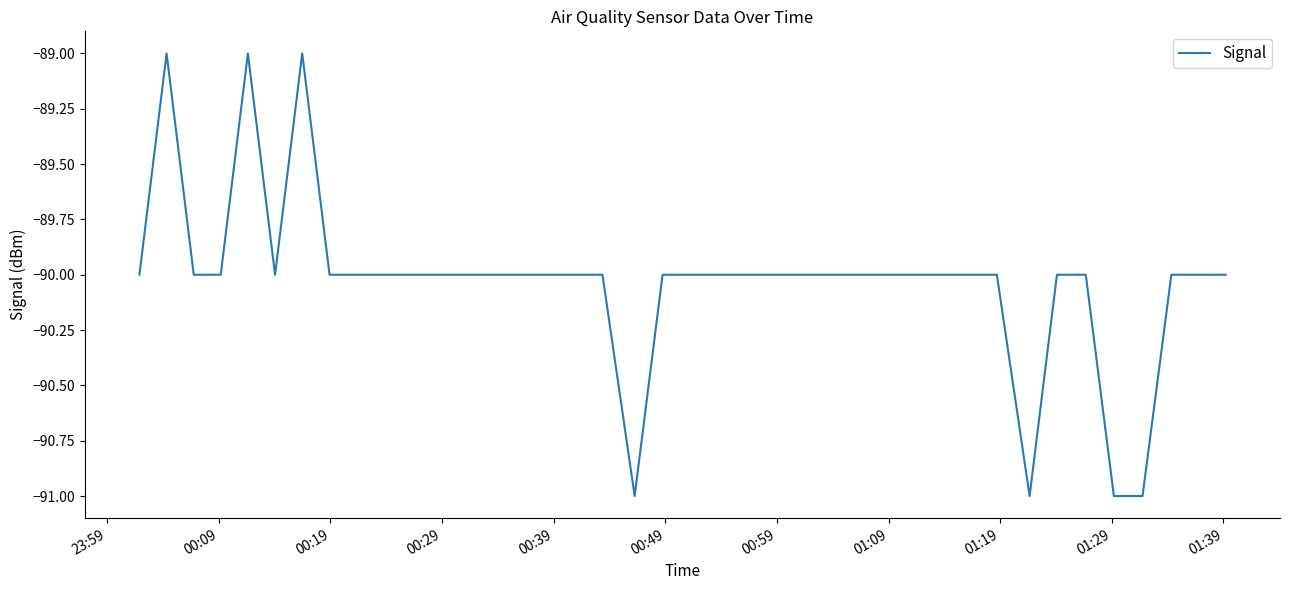

What is the maximum value shown in the chart?

-89